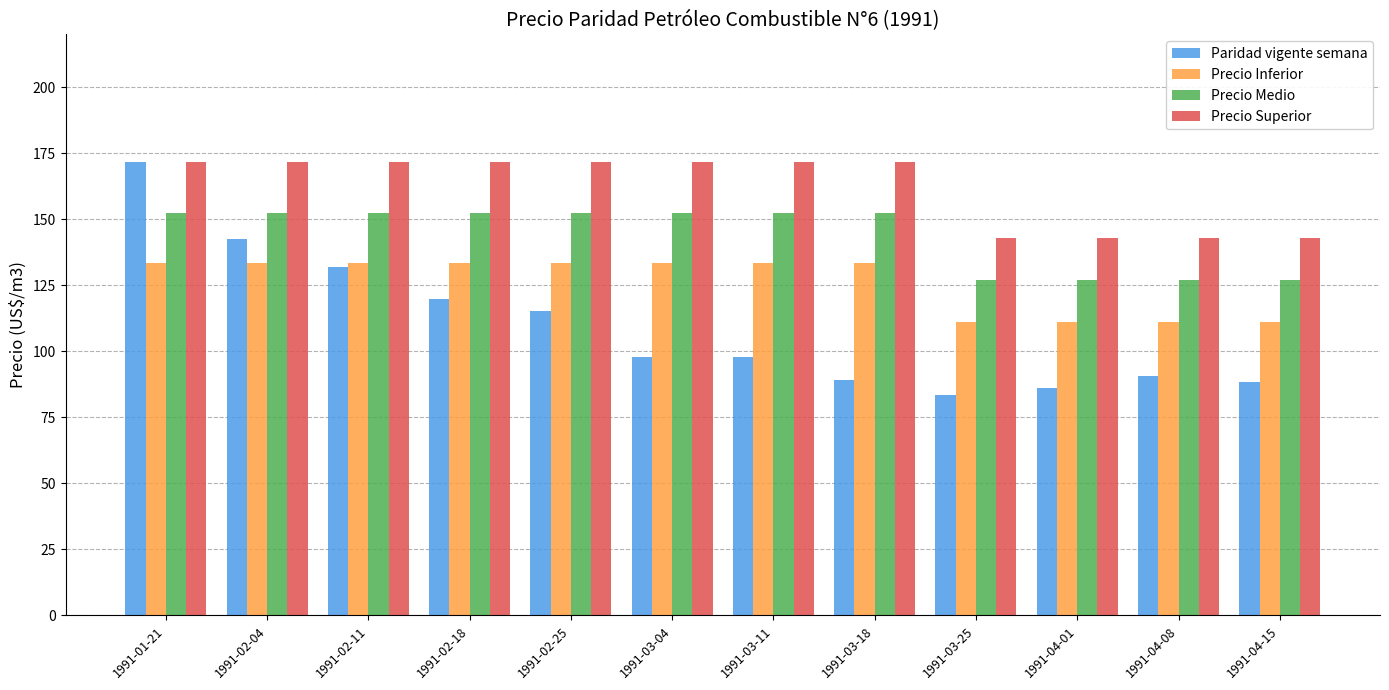

Count the number of data series in this chart.

4